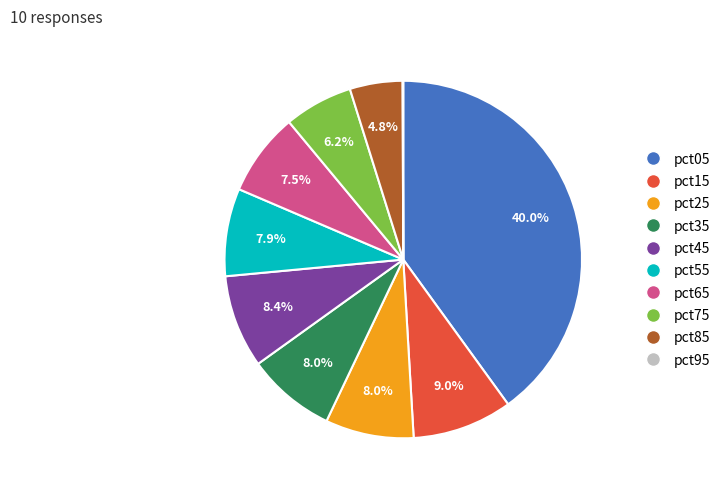

Is pct65 the majority of the pie?

No